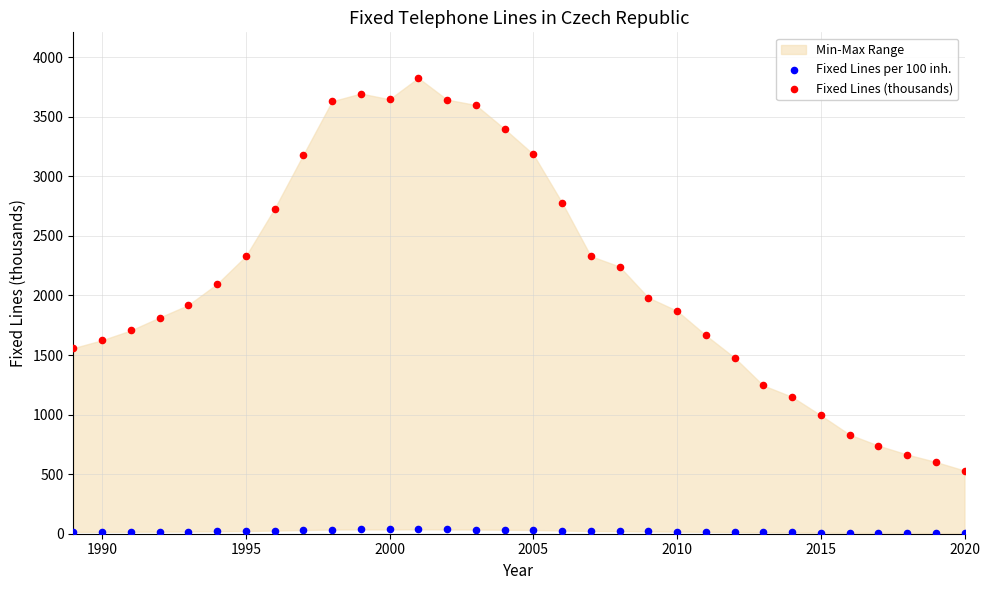

Which series reaches the maximum Y coordinate?

Fixed Lines (thousands)